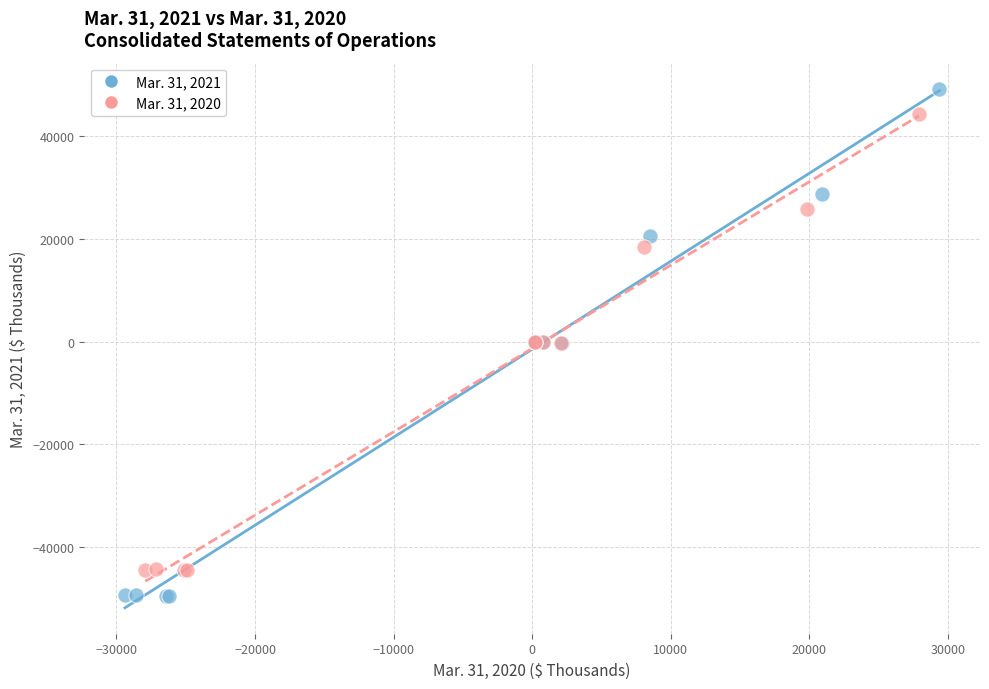

Which series reaches the maximum Y coordinate?

Mar. 31, 2021